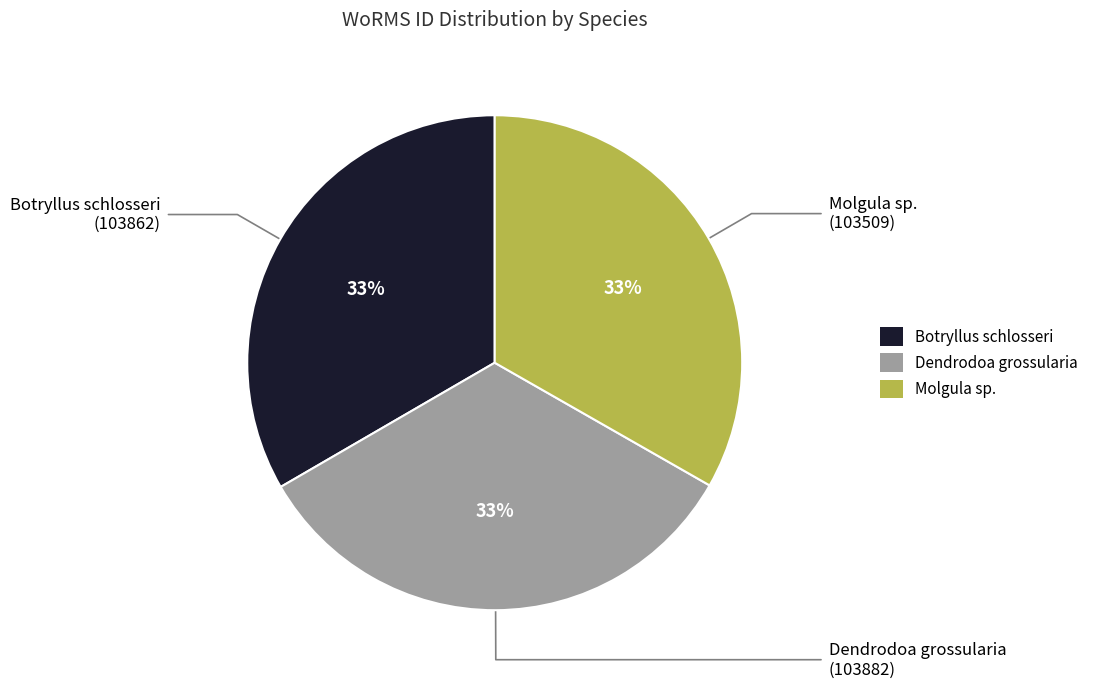

What percentage is the Molgula sp. slice, to the nearest percent?

33%